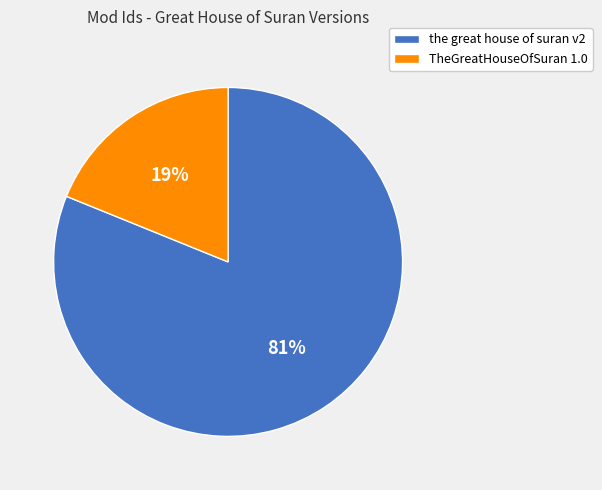

Which slice represents more than half of the pie?

the great house of suran v2